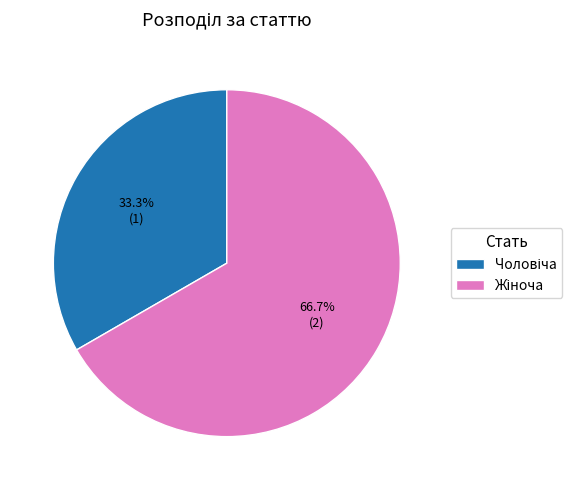

Do Жіноча and Чоловіча together represent more than half of the pie?

Yes